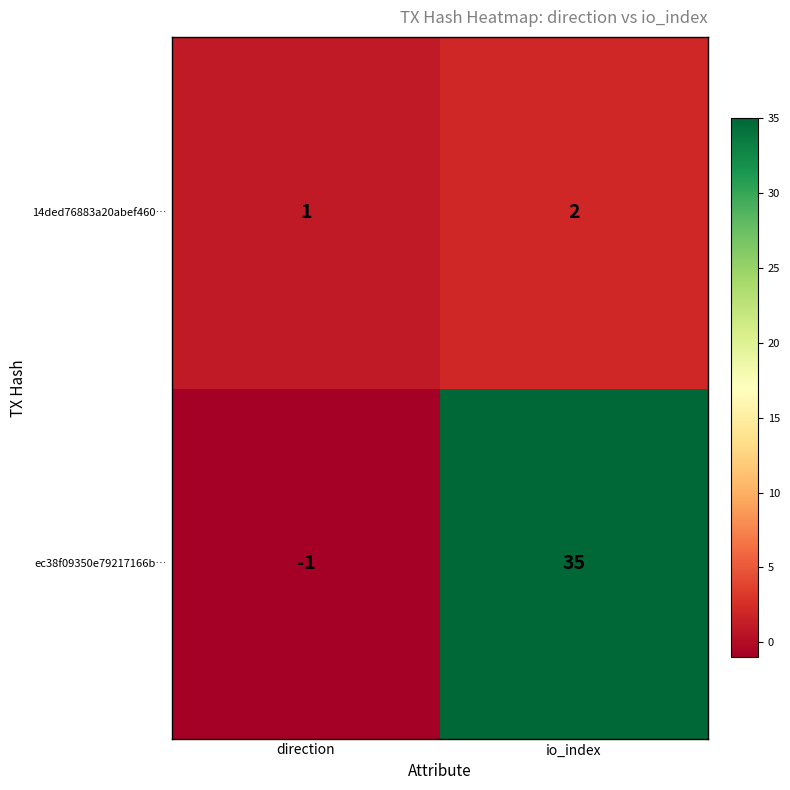

Count the number of categories in the chart.

2